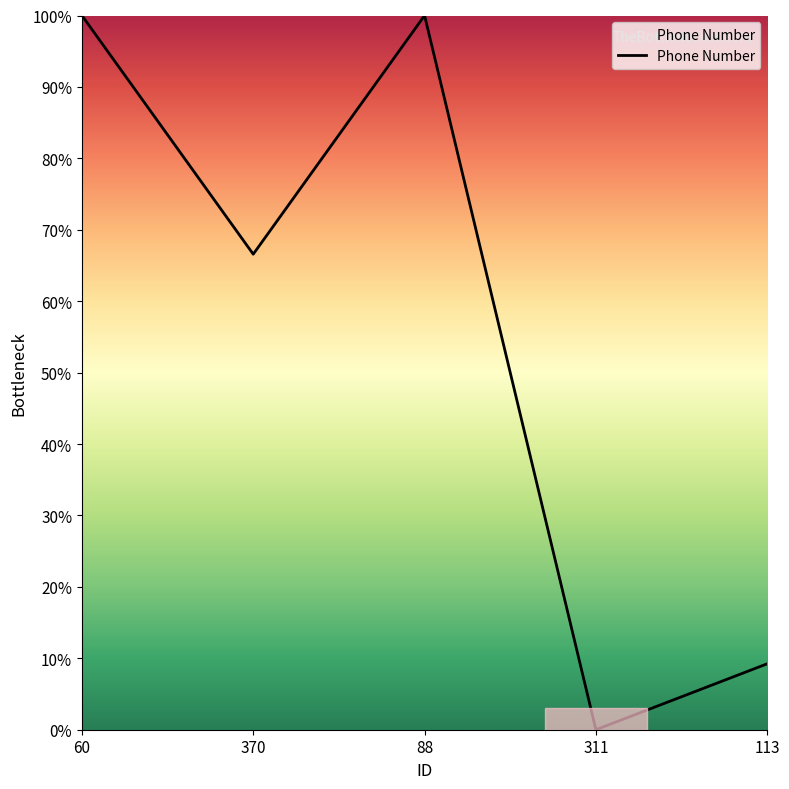

Is it true that the value at 370 is 66.6?

True